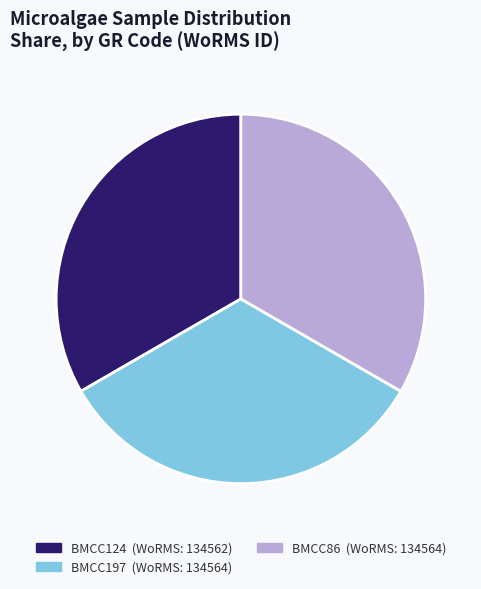

Is the sum of BMCC197 and BMCC86 greater than half?

Yes